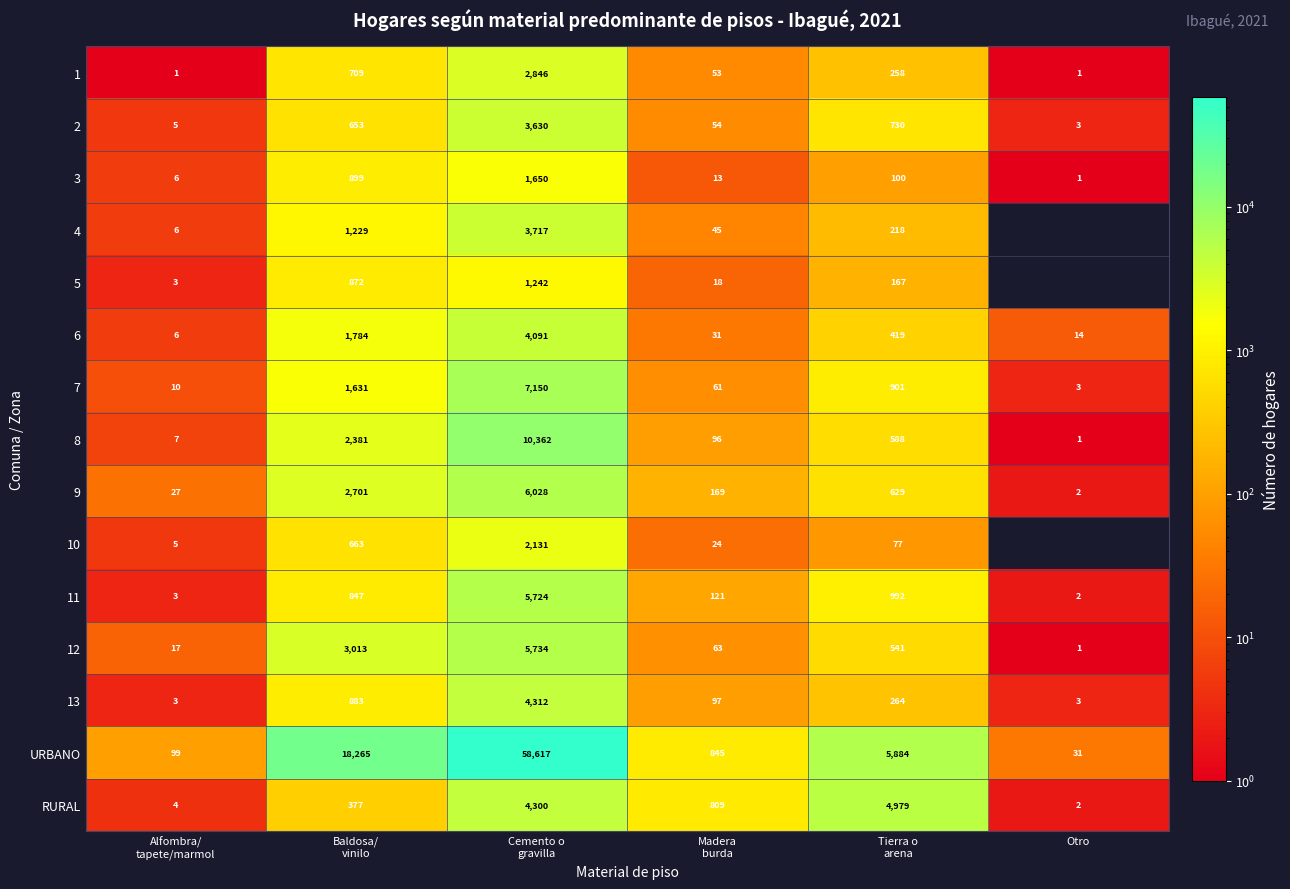

The value of 1 at Otro is 1. True or false?

True